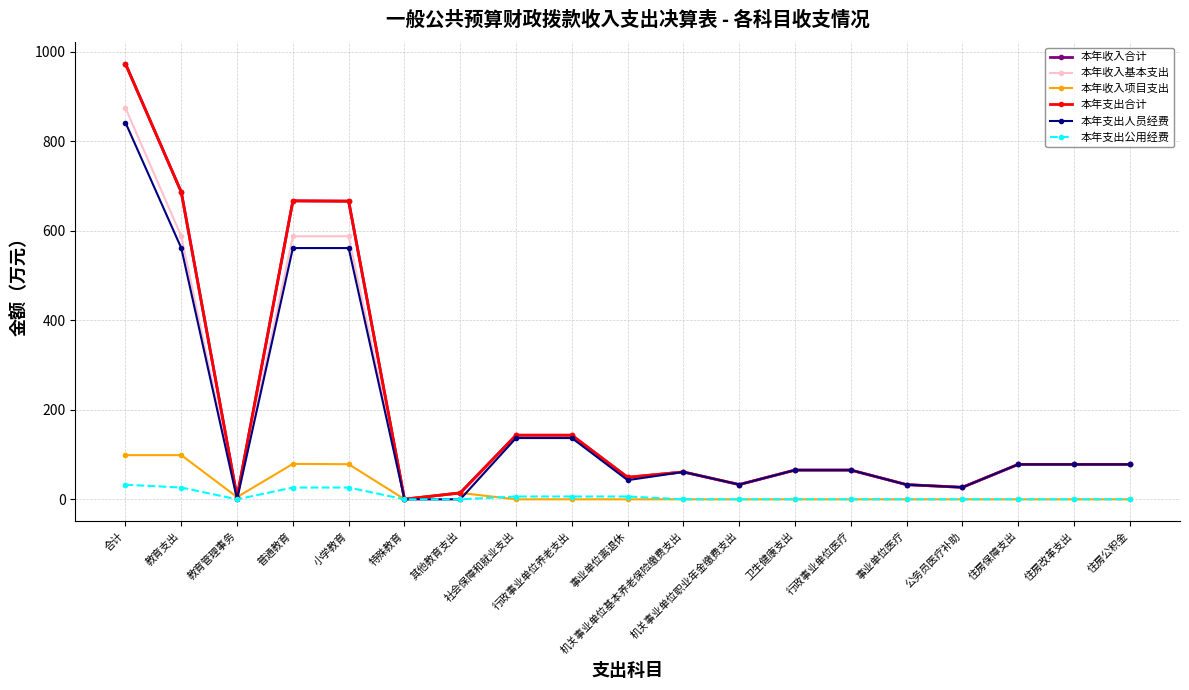

What is the difference between the highest and lowest values at 教育管理事务?

5.0